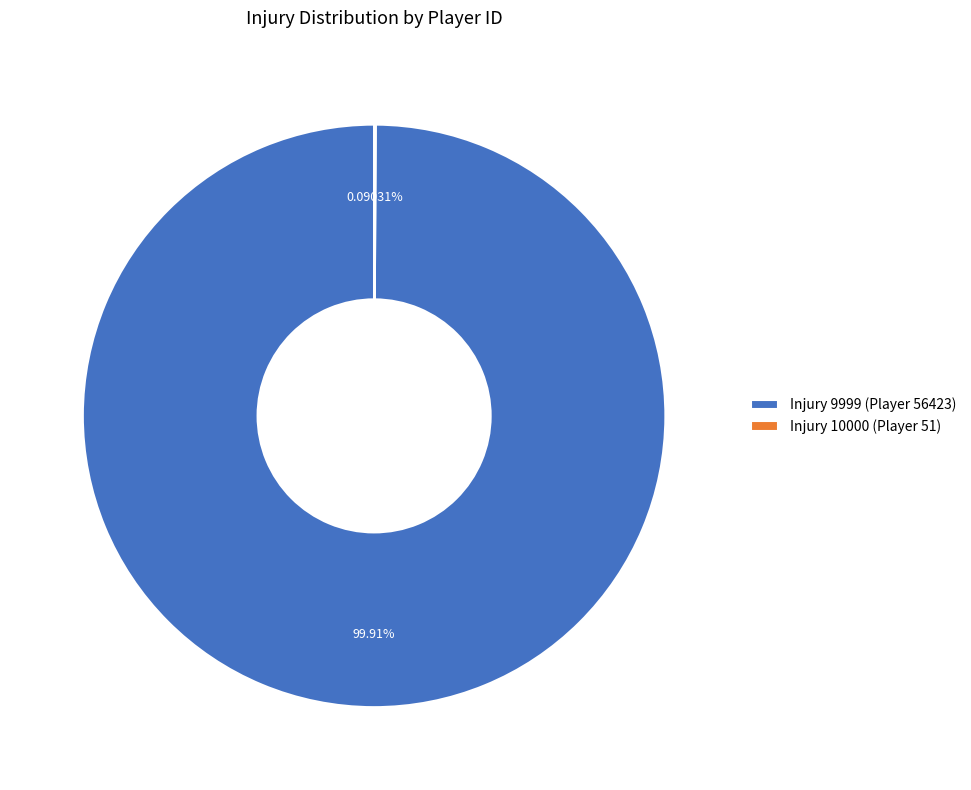

Does Injury 9999 (Player 56423) account for over 50% of the chart?

Yes